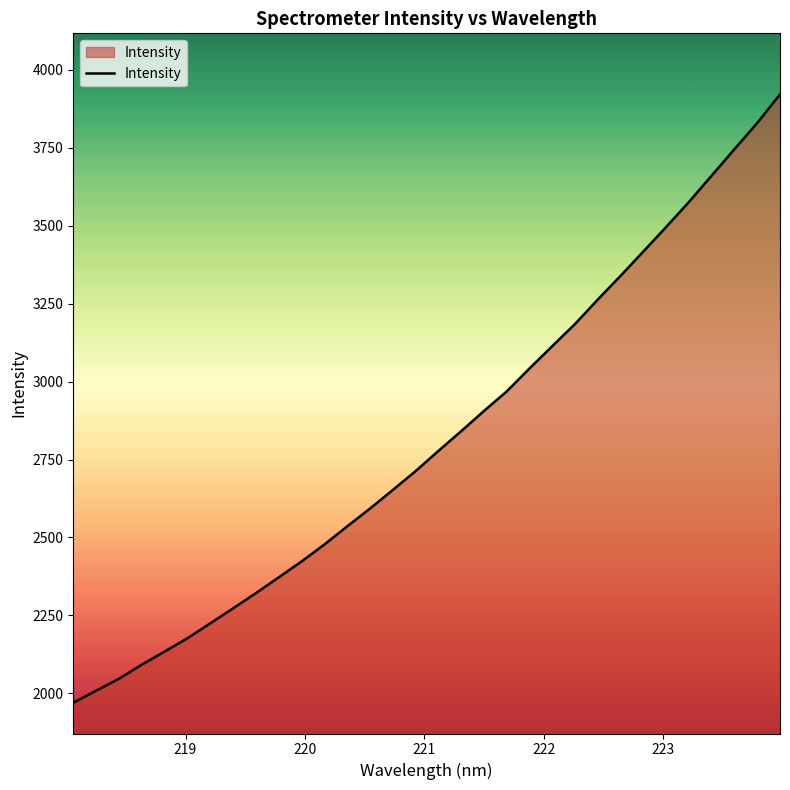

What is the minimum value shown in the chart?

1970.0